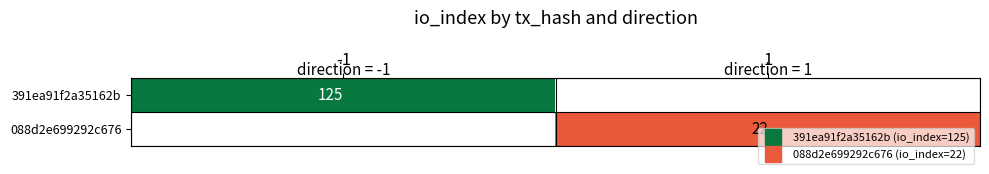

Which category has the highest value across all series?

-1